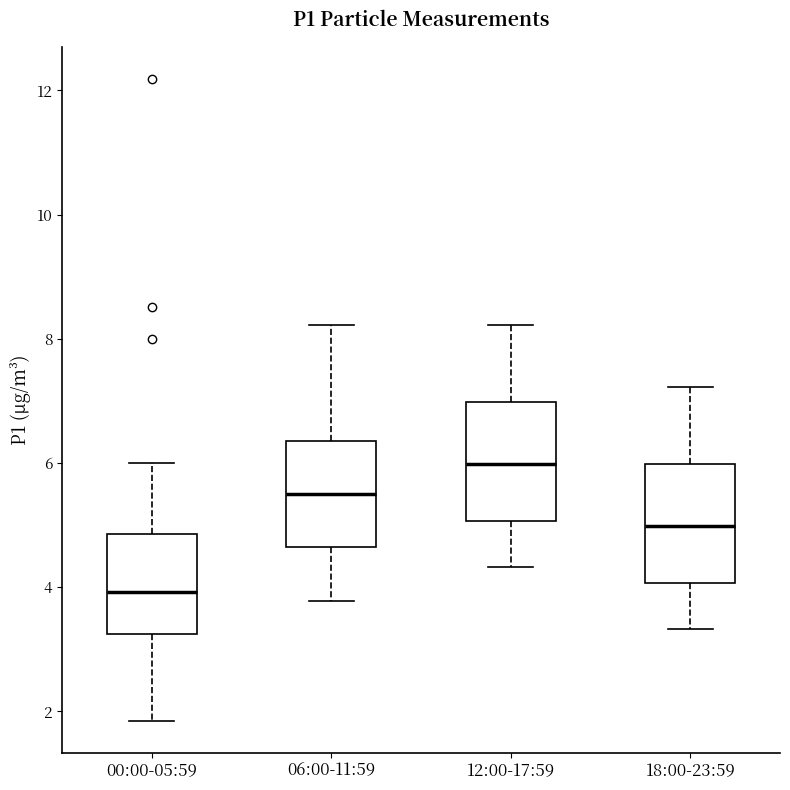

Reading left to right, transcribe this box plot: for each box, give where its median line is, the range the box spans, and where its two whiskers end, as read against the y-axis. The values are not printed on the chart, so give them approximately, as read against the axis.

00:00-05:59: median 4.0, box 3.2 to 4.8, whiskers 1.8 to 6.0
06:00-11:59: median 5.6, box 4.6 to 6.4, whiskers 3.8 to 8.2
12:00-17:59: median 6.0, box 5.0 to 7.0, whiskers 4.4 to 8.2
18:00-23:59: median 5.0, box 4.0 to 6.0, whiskers 3.4 to 7.2